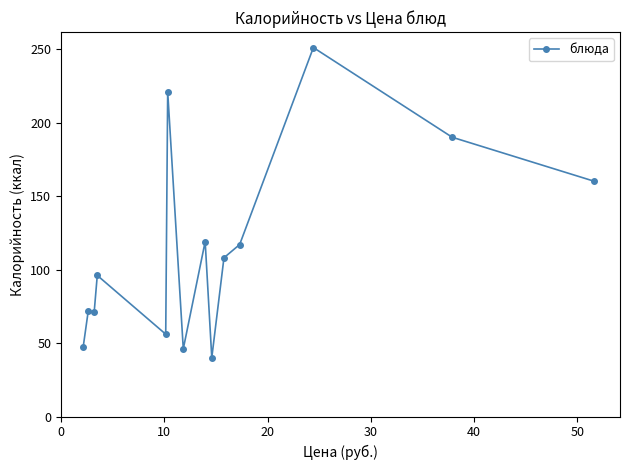

What is the value of the 3rd point from the left?

71